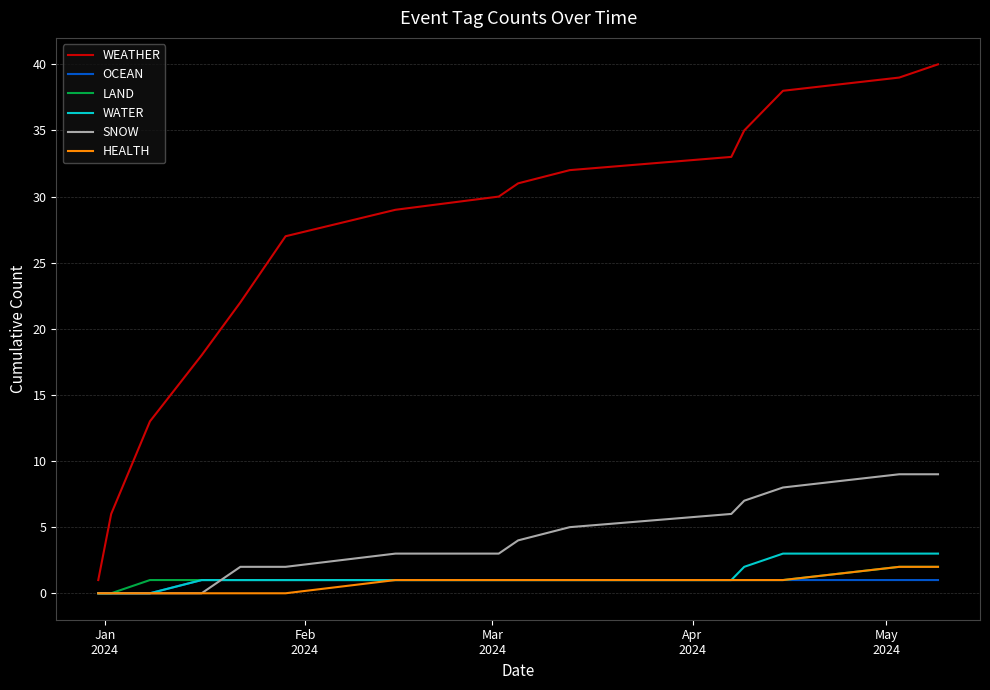

True or false: WATER and WEATHER cross at least once.

False